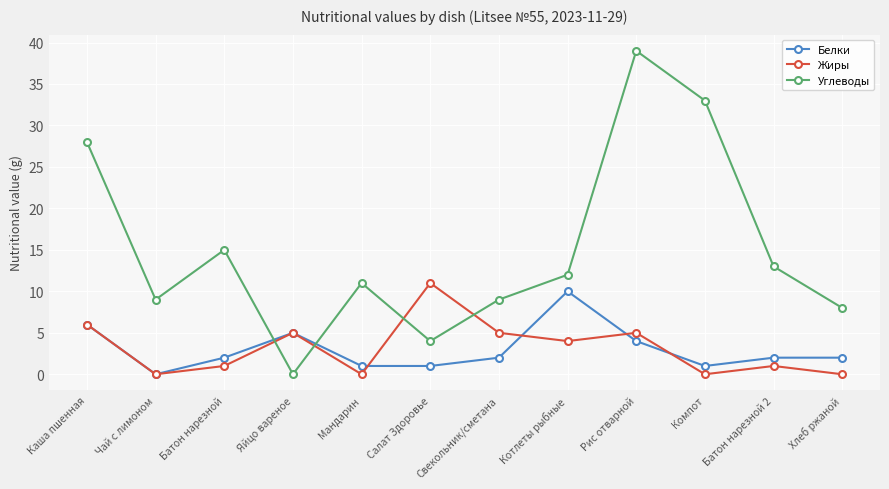

What is the value of the Белки point at the 10th from the left?

1